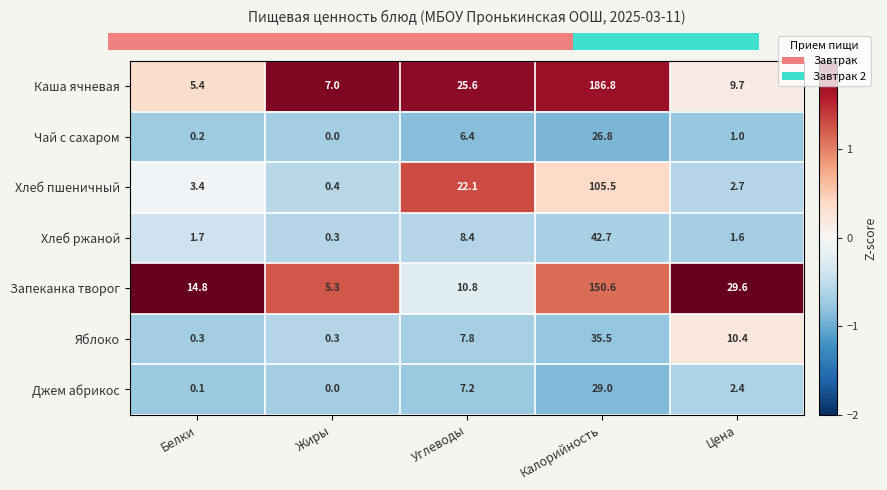

What is the sum of the Каша ячневая values at Углеводы and Белки?

31.0